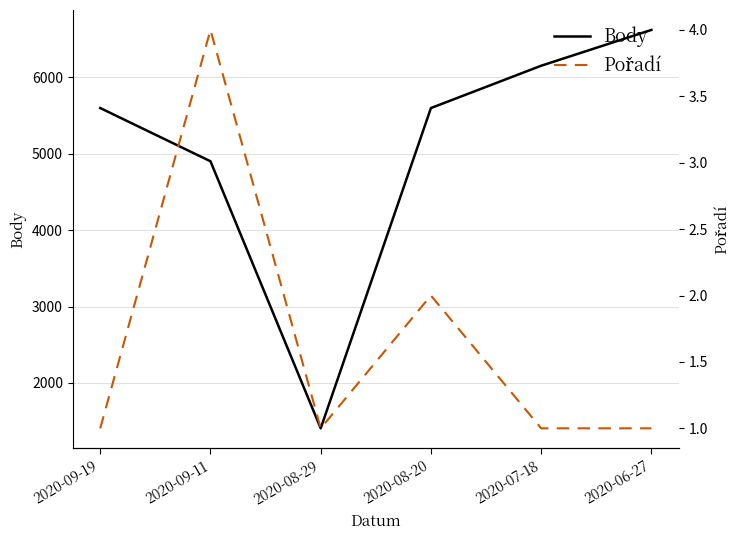

What is the average value of the Pořadí series?

2